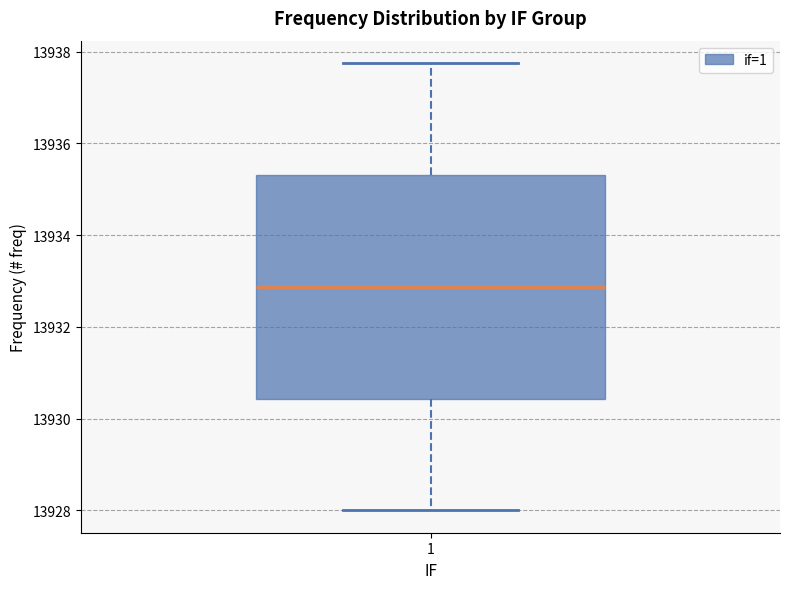

Transcribe this box plot: give where the median line is, the range the box spans, and where the two whiskers end, as read against the y-axis. The values are not printed on the chart, so give them approximately, as read against the axis.

median 13932.8, box 13930.4 to 13935.4, whiskers 13928.0 to 13937.8